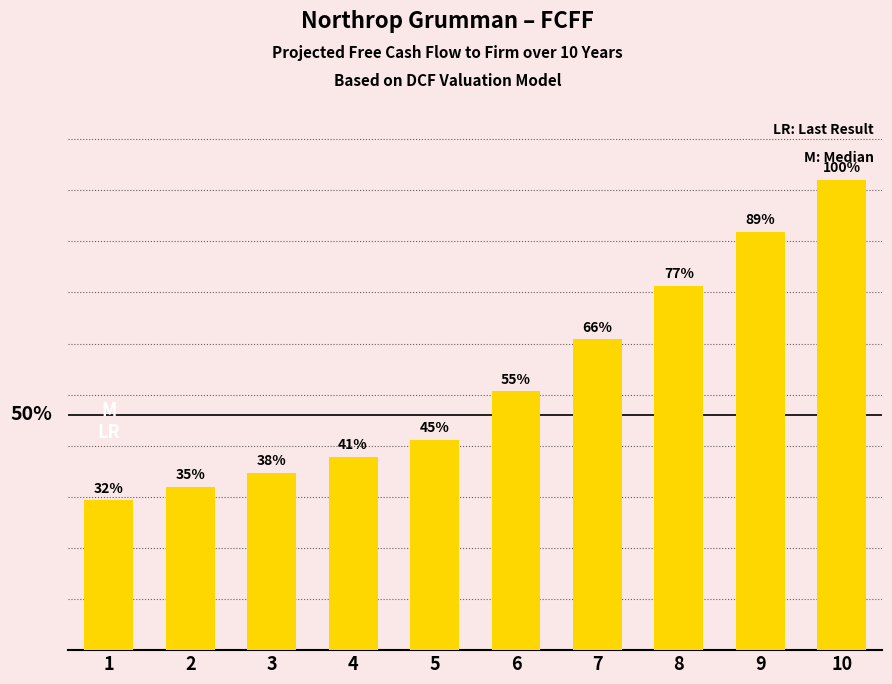

Reading left to right, list all the values displayed in this chart.

1=1466.3	2=1595.7	3=1736.3	4=1889.3	5=2055.7	6=2532.7	7=3040.2	8=3565.0	9=4092.0	10=4604.0